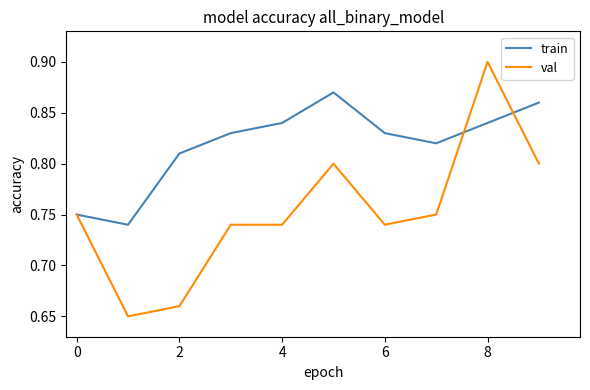

True or false: train and val intersect in this chart.

True